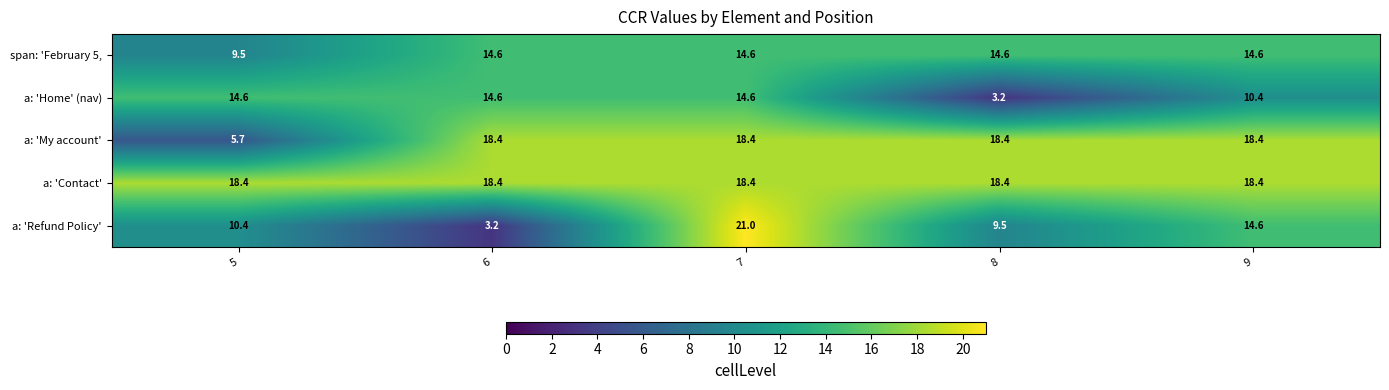

Is it true that a: 'Refund Policy' equals 19.7 at 9?

False